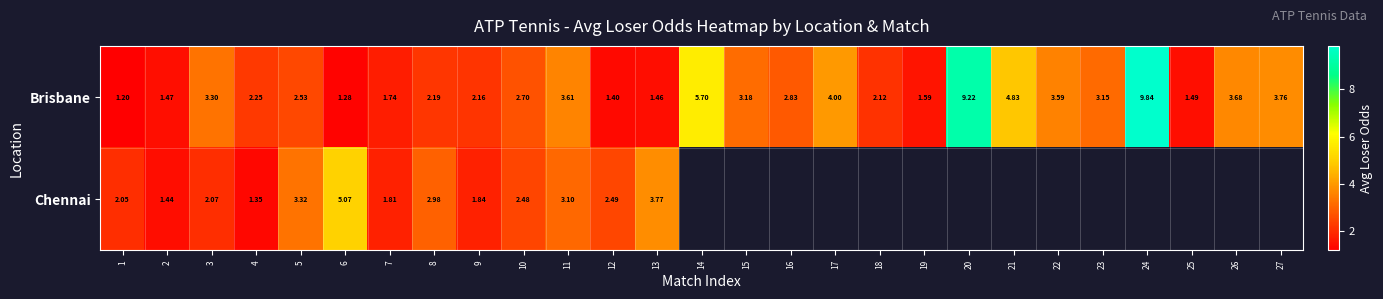

Count the number of categories in the chart.

27